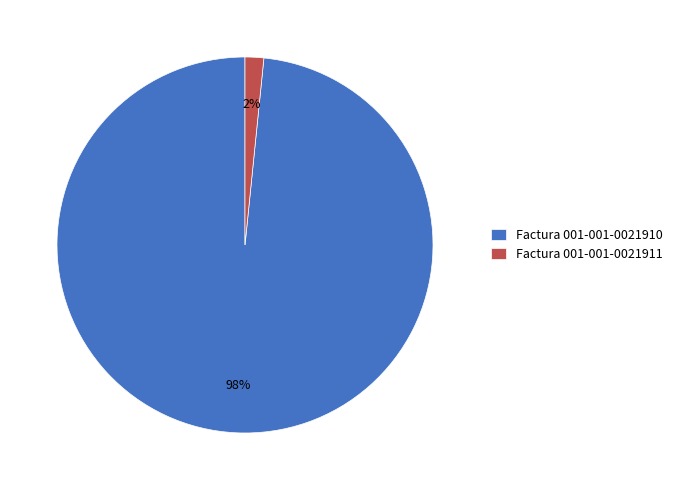

Which slice represents more than half of the pie?

Factura 001-001-0021910